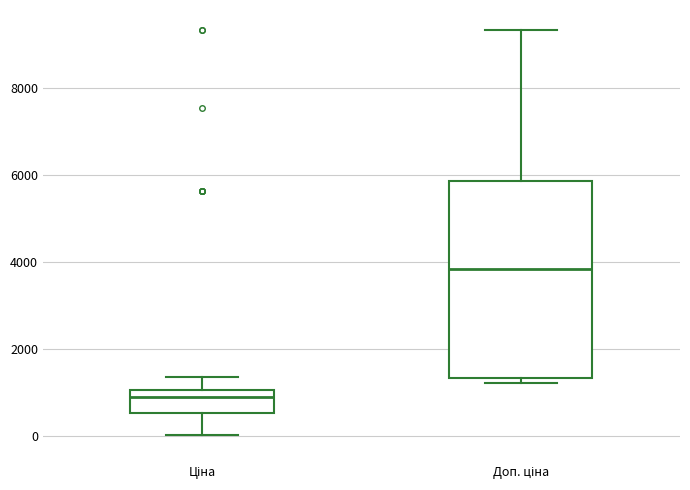

Which box's median line is the highest?

Доп. ціна